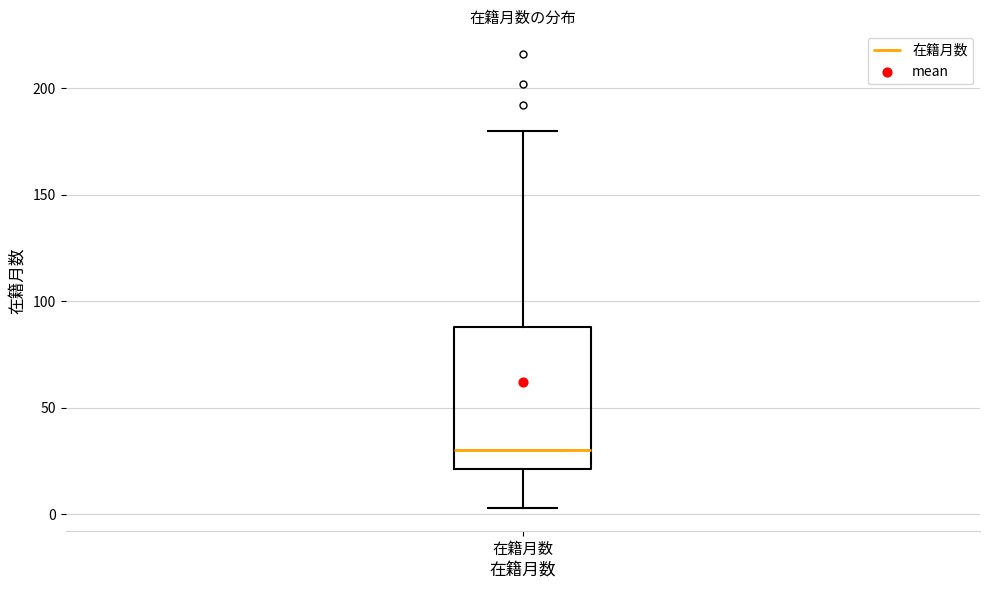

Transcribe this box plot: give where the median line is, the range the box spans, and where the two whiskers end, as read against the y-axis. The values are not printed on the chart, so give them approximately, as read against the axis.

median 30, box 20 to 90, whiskers 5 to 180